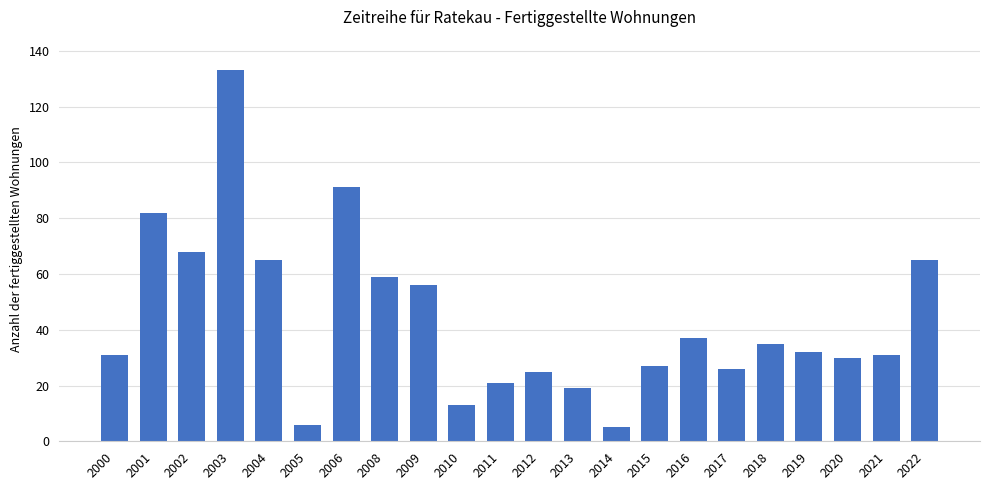

True or false: the data shows 24 at 2009.

False